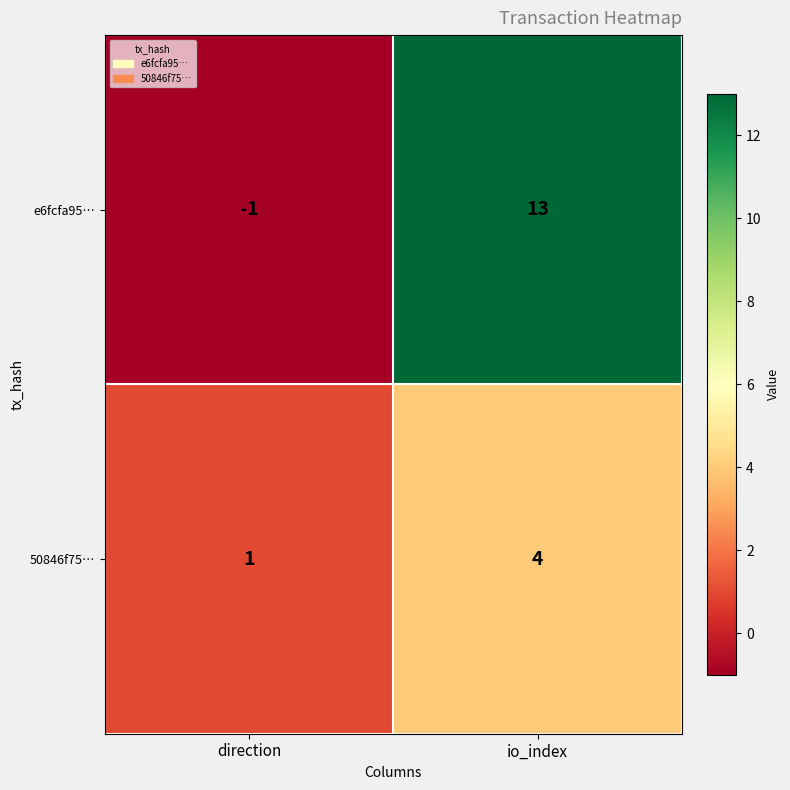

What is the spread (max minus min) of values at io_index?

9